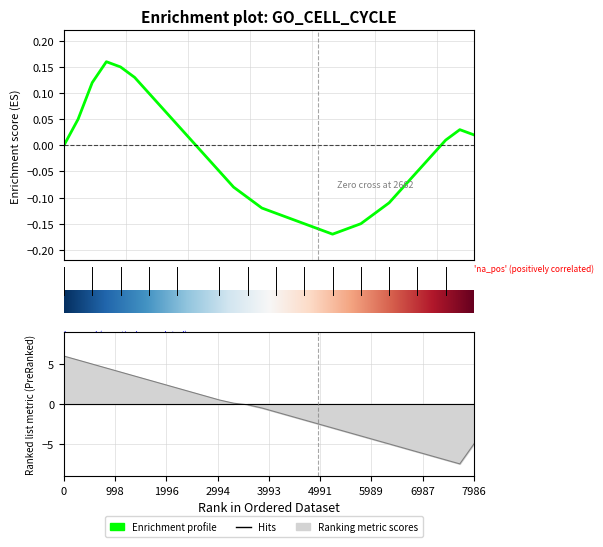

How many values in the Enrichment profile series are below 0?

17